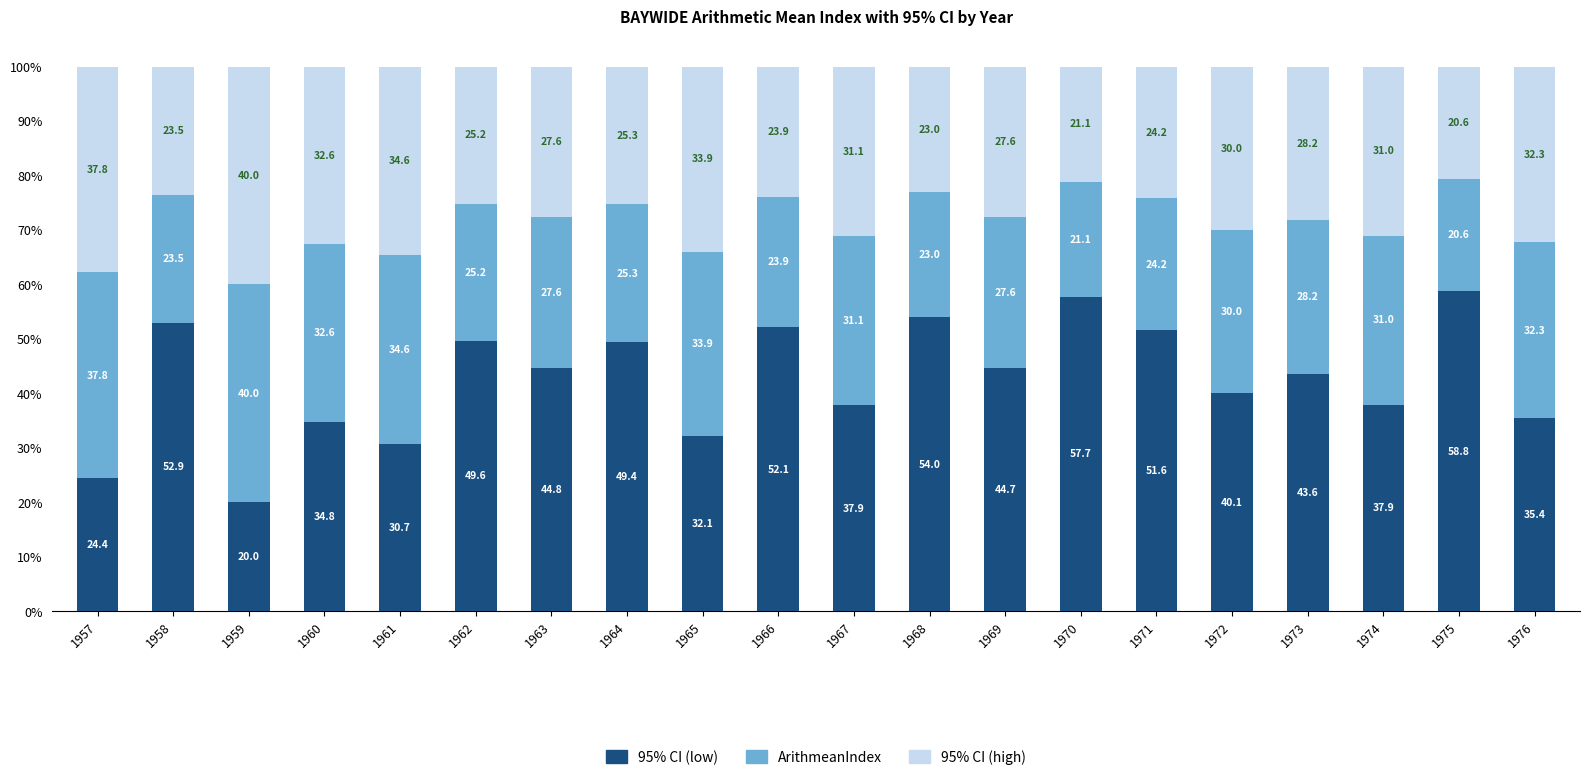

What is the highest value of the 95% CI (low) series?

58.8